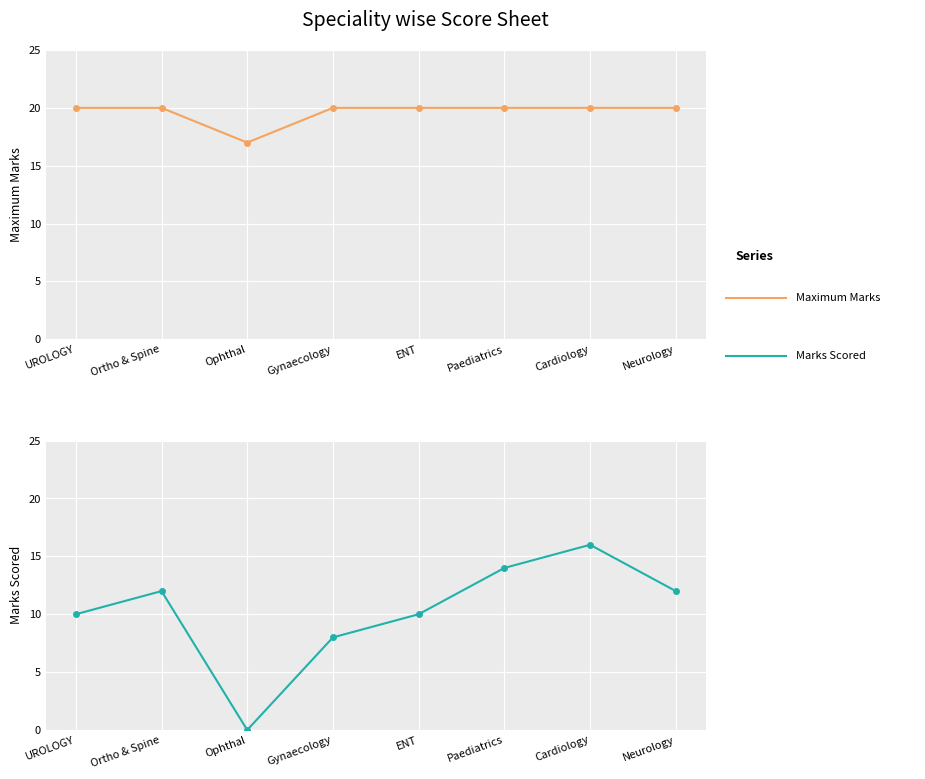

How many categories are shown in the chart?

8